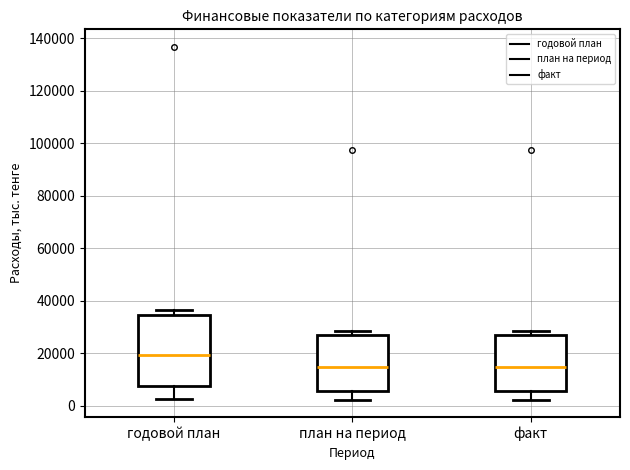

Reading left to right, read every box against the y-axis: the position of its median line, the range the box covers, and the ends of its whiskers. The values are not printed on the chart, so give them approximately, as read against the axis.

годовой план: median 20000, box 8000 to 34000, whiskers 2000 to 36000
план на период: median 14000, box 6000 to 28000, whiskers 2000 to 28000 (just above the box's upper edge)
факт: median 14000, box 6000 to 28000, whiskers 2000 to 28000 (just above the box's upper edge)